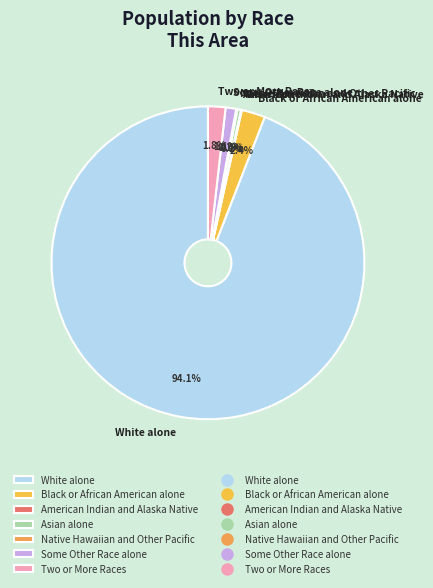

Does any single category account for the majority?

Yes